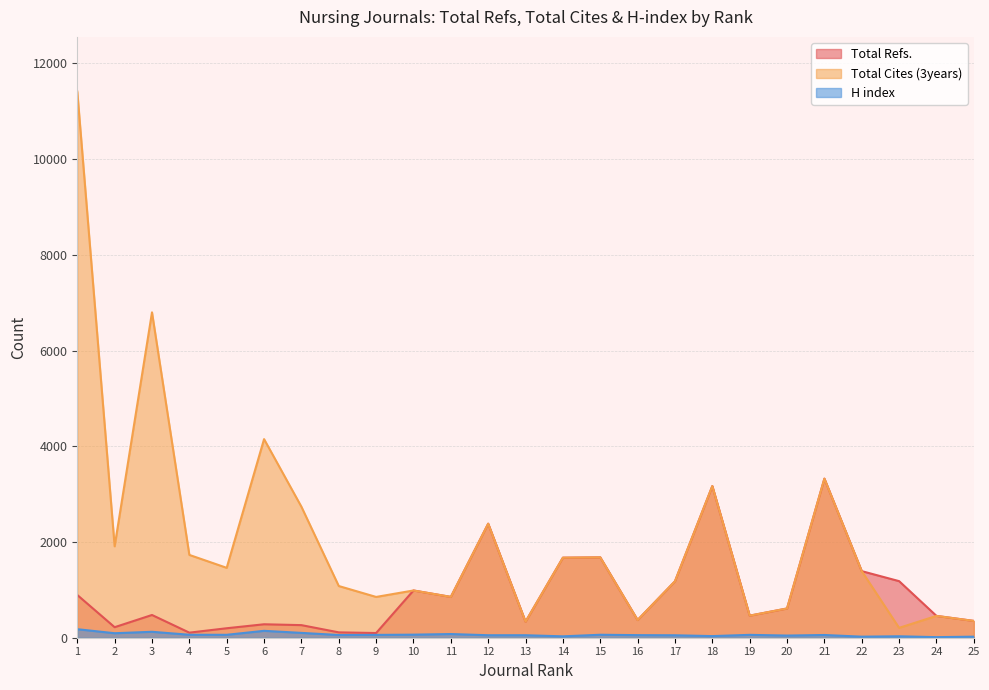

At which category is the sum across all series the highest?

1